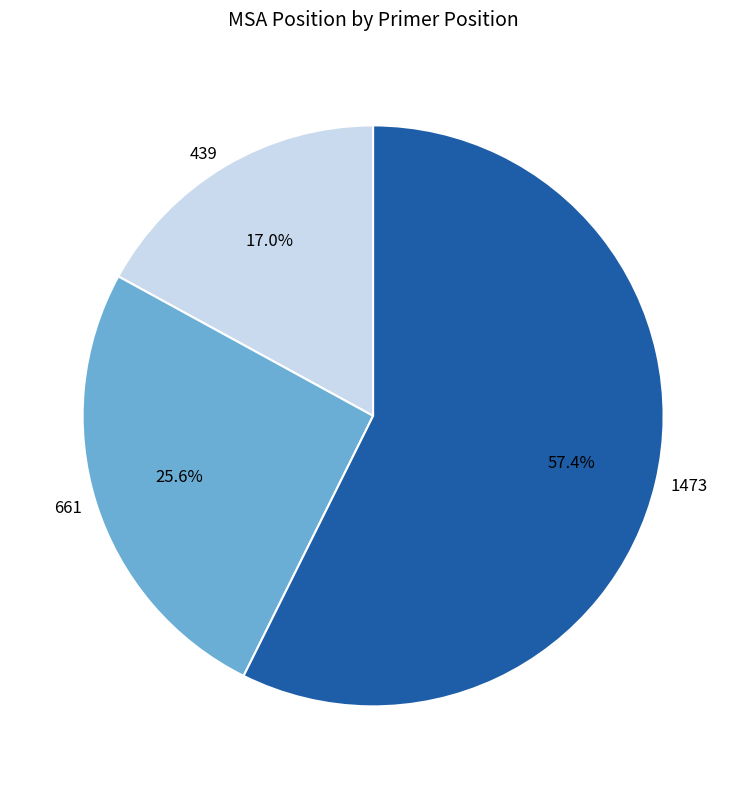

Do 661 and 439 together represent more than half of the pie?

No